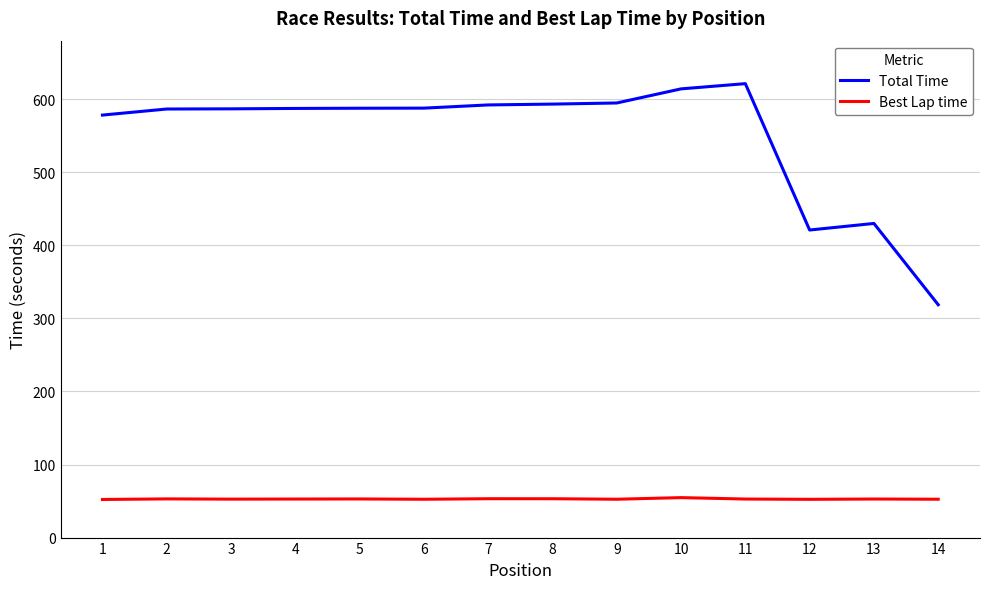

True or false: Total Time and Best Lap time intersect in this chart.

False